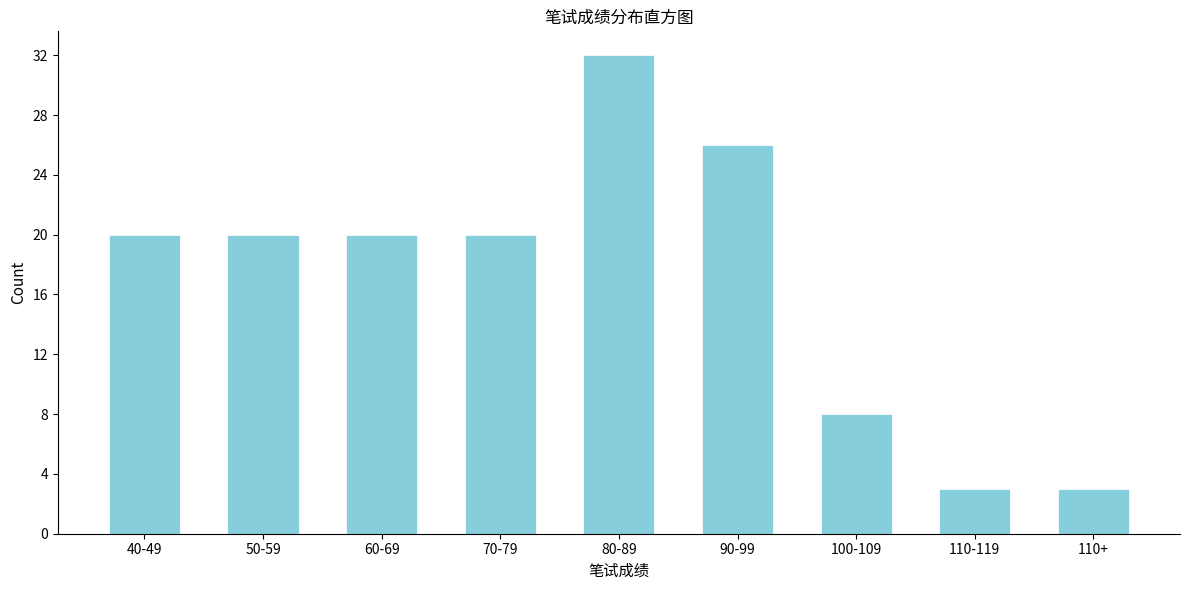

Reading right to left, what are all the values shown in this chart?

3	3	8	26	32	20	20	20	20